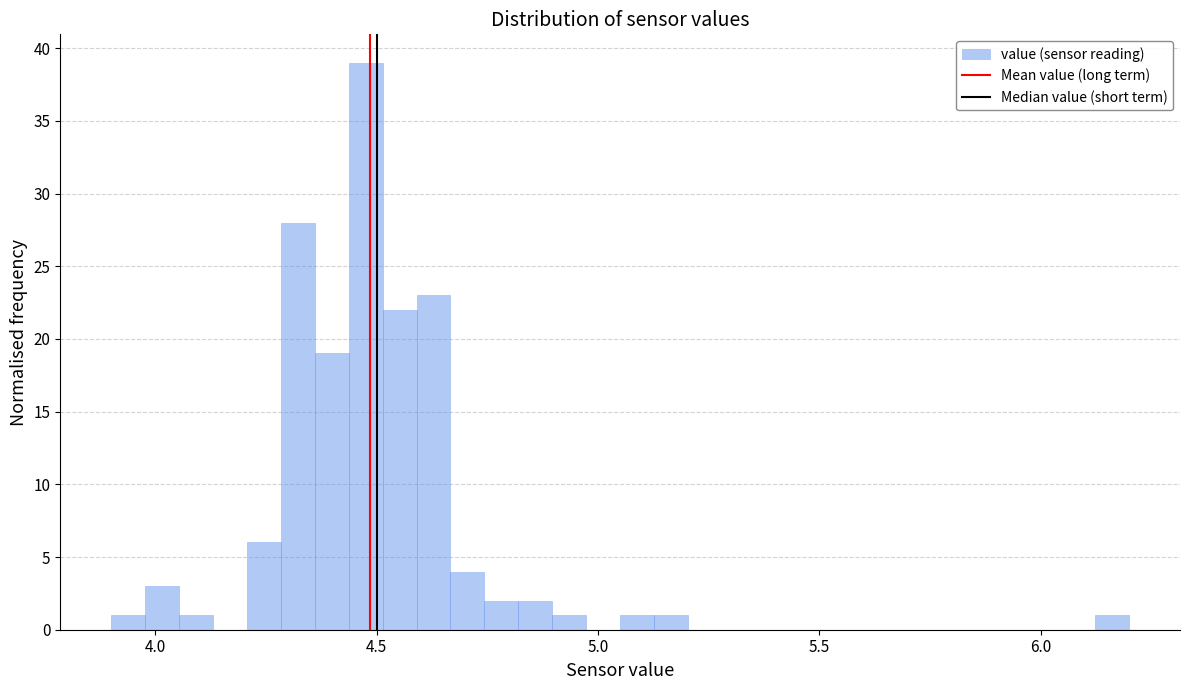

Read against the x-axis, roughly where is the centre of the tallest bar?

4.50